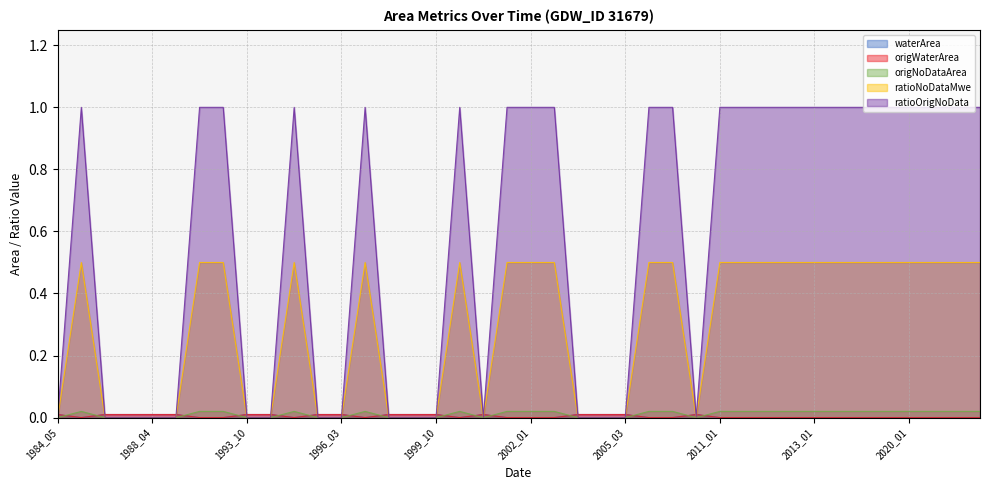

Rank the series at 2012_12 from lowest to highest value.

waterArea, origWaterArea, origNoDataArea, ratioNoDataMwe, ratioOrigNoData